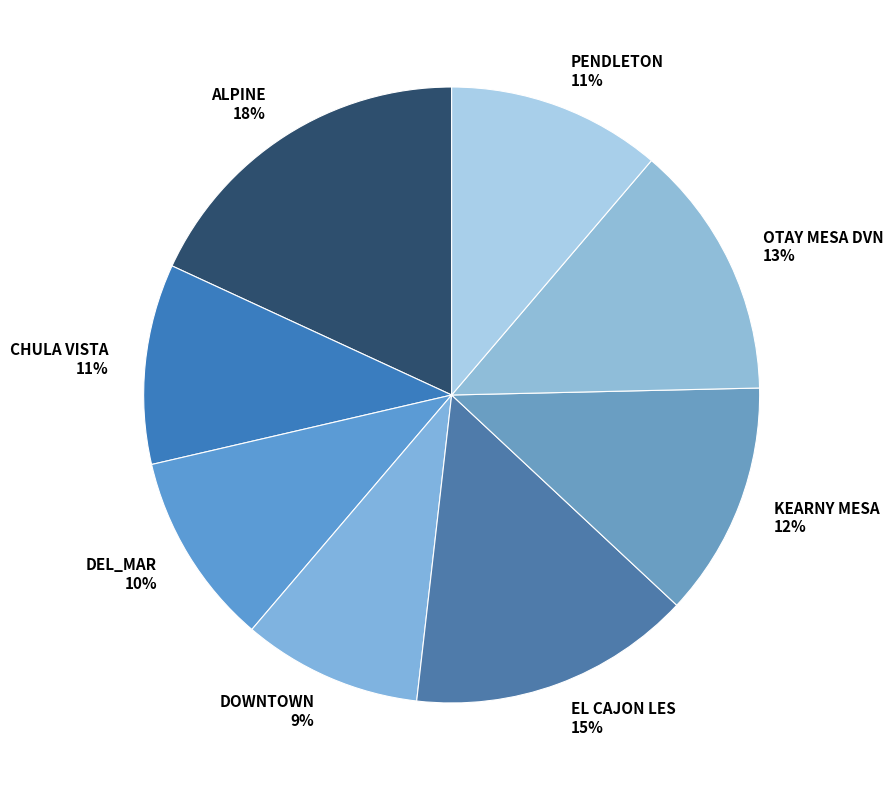

What is the largest slice in the pie chart?

ALPINE